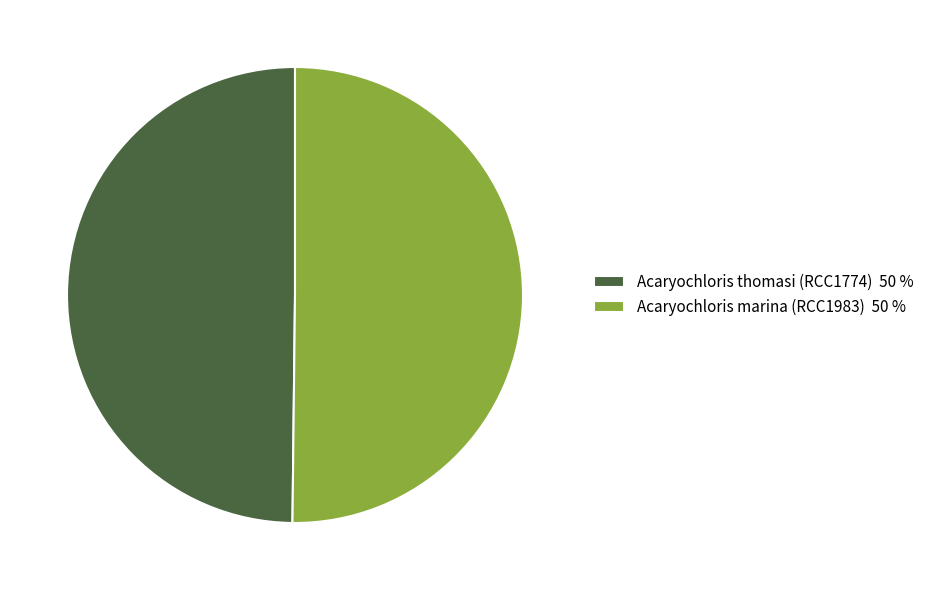

How many segments does this pie chart have?

2